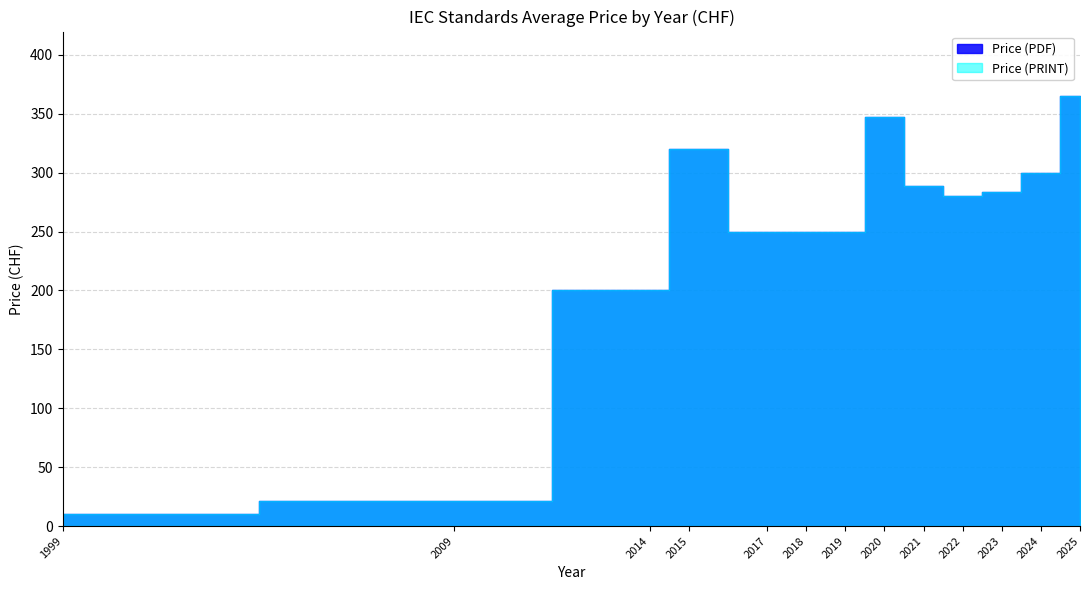

At which category does Price (PDF) reach its first local valley?

2021